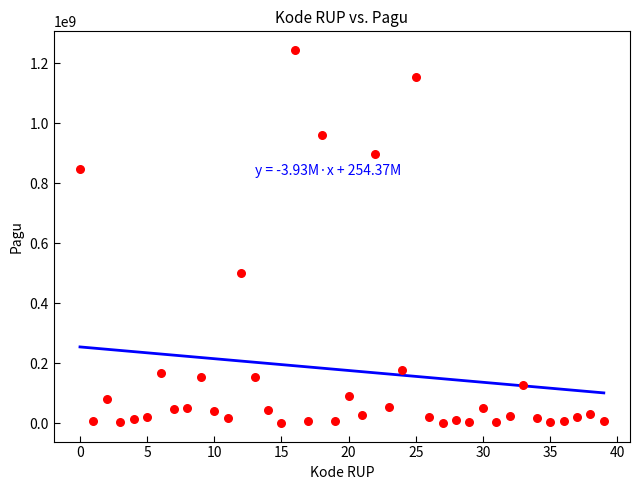

What Y value in the scatter plot is closest to 622840000?

499932000